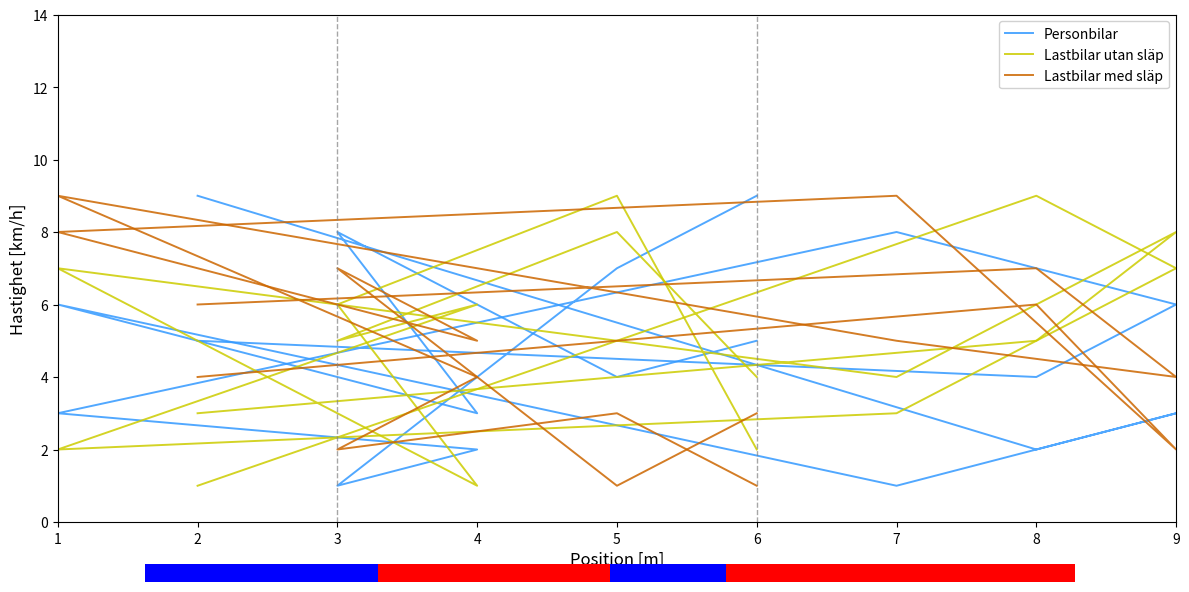

How many groups of bars are there?

9